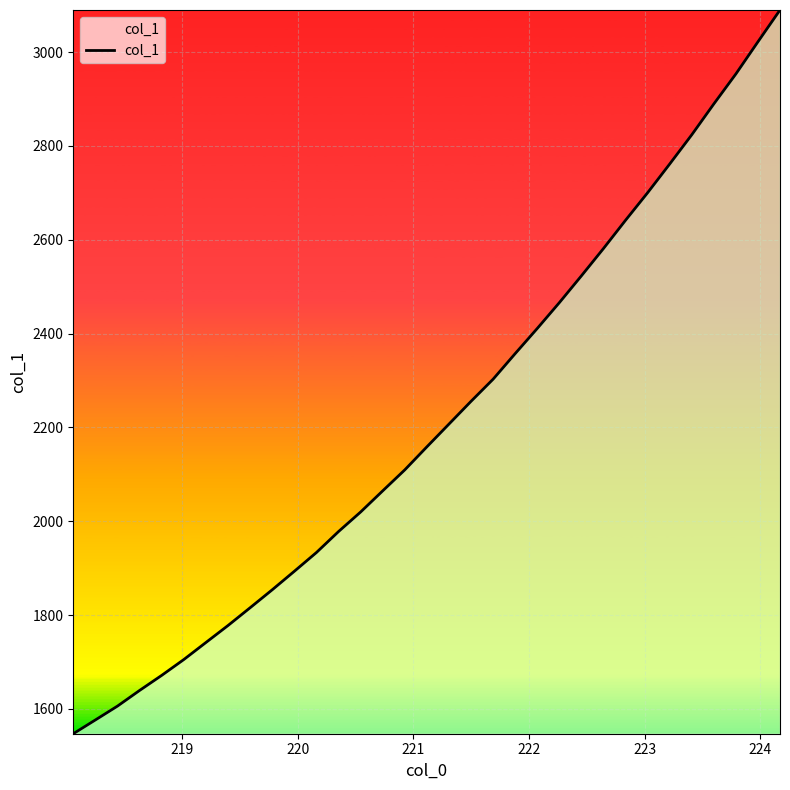

What is the minimum value shown in the chart?

1546.9